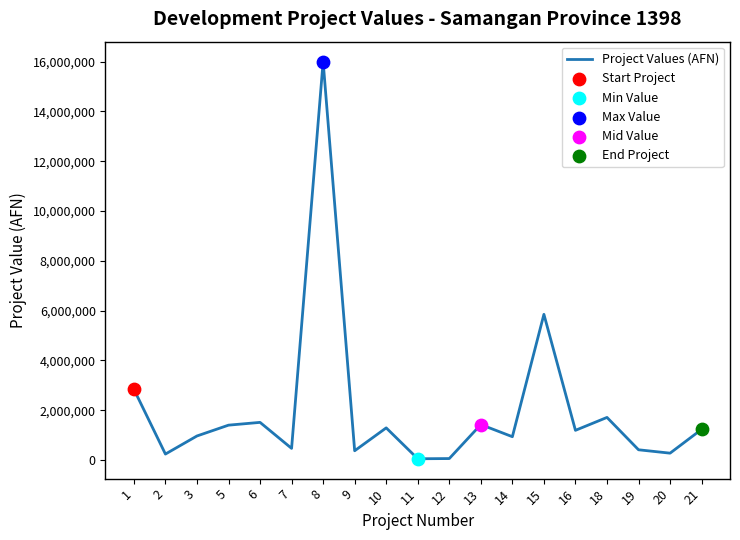

What is the change in value from 13 to 20?

-1148252